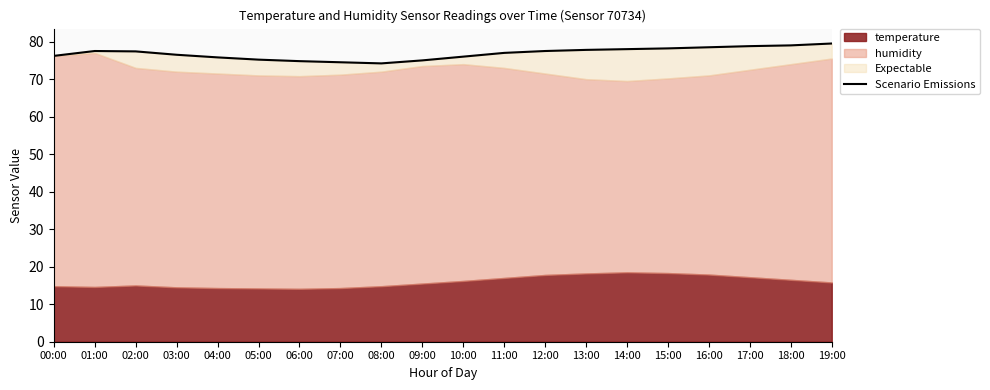

What is the average value?

76.9